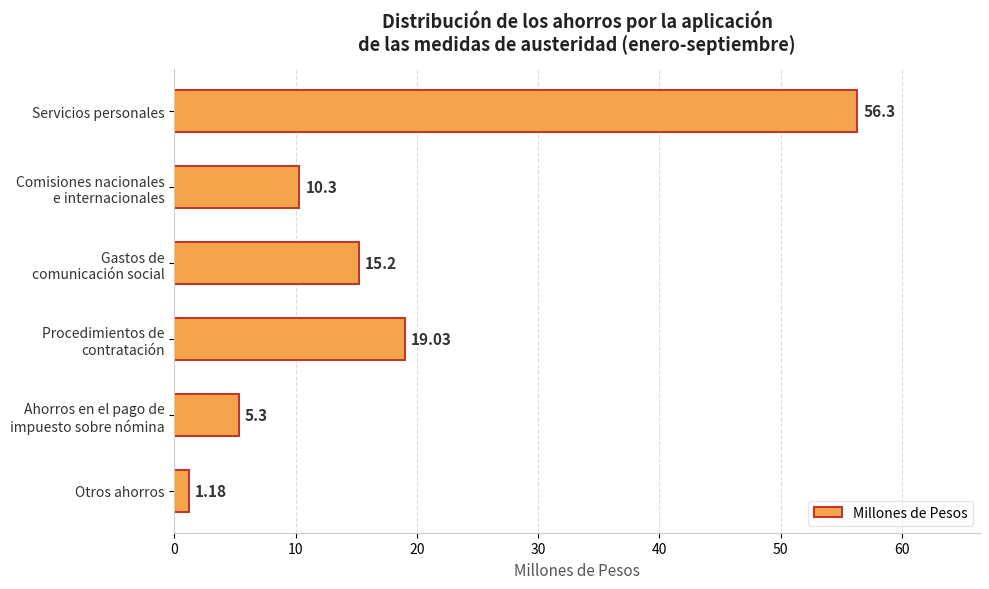

What is the label of the 1st bar from the bottom?

Otros ahorros